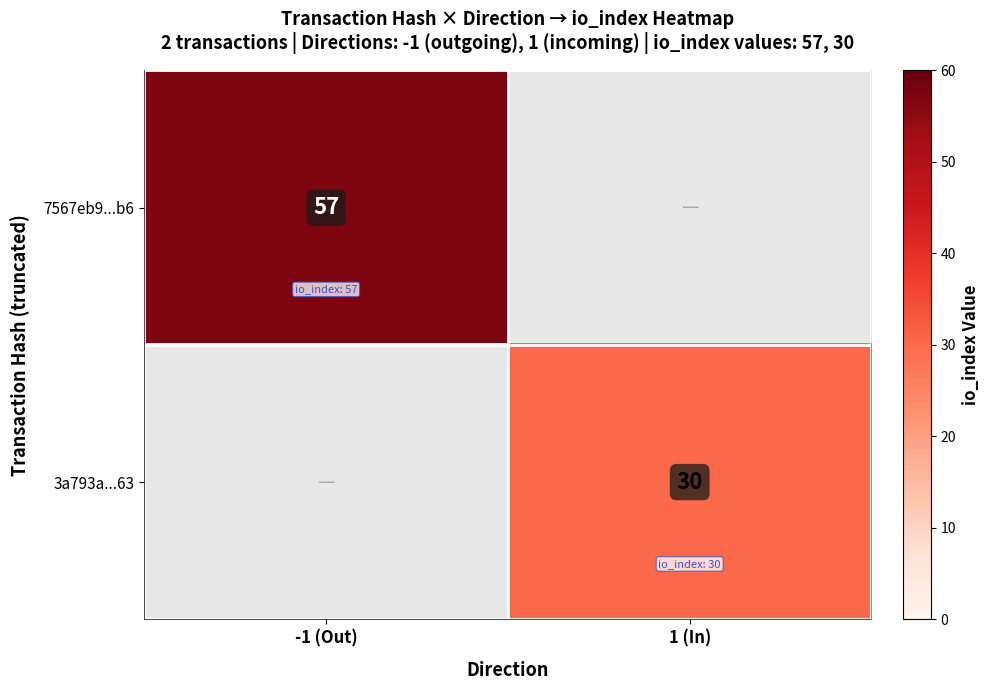

The value of 7567eb9...b6 at -1 (Out) is 86. True or false?

False